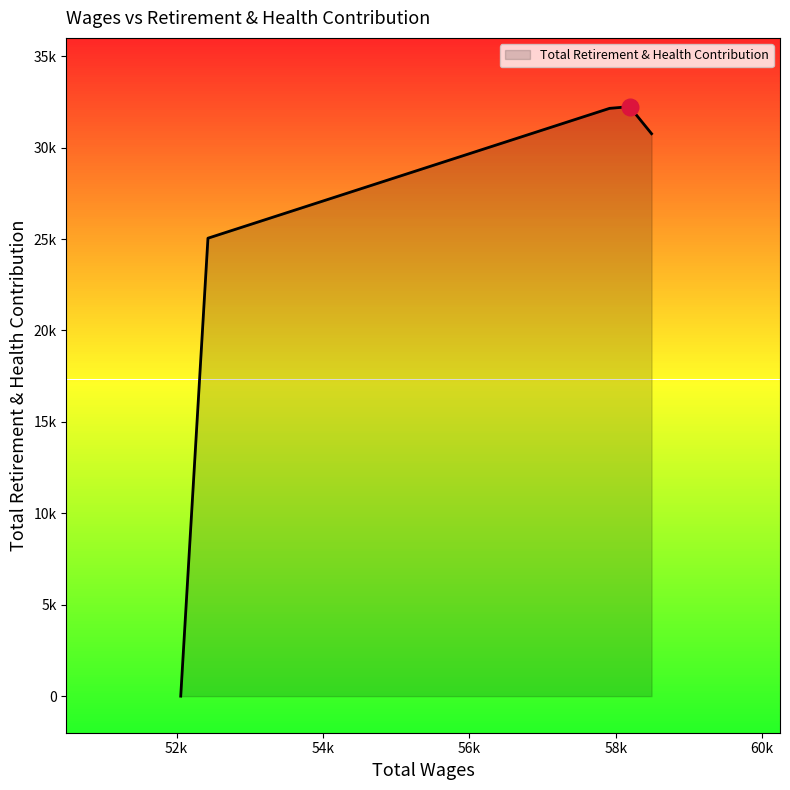

What is the sum of all values?

120191